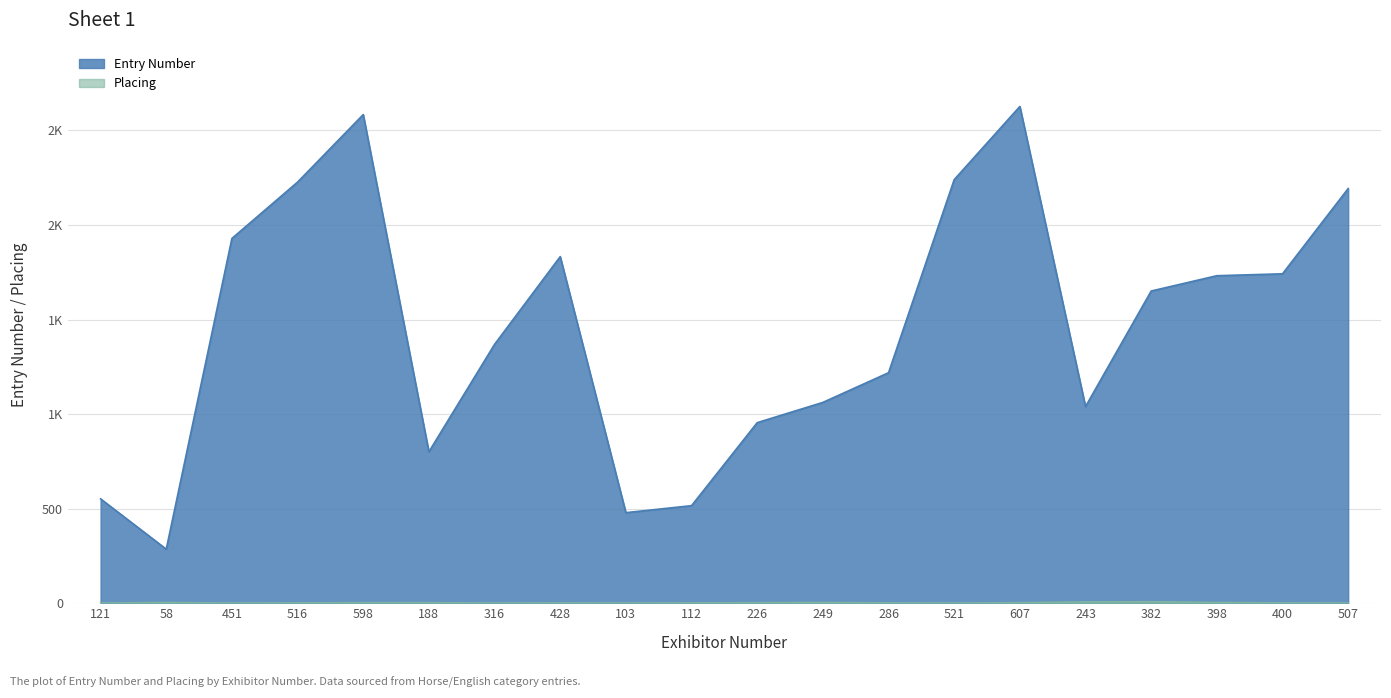

The Entry Number series shows 250 at 243. True or false?

False